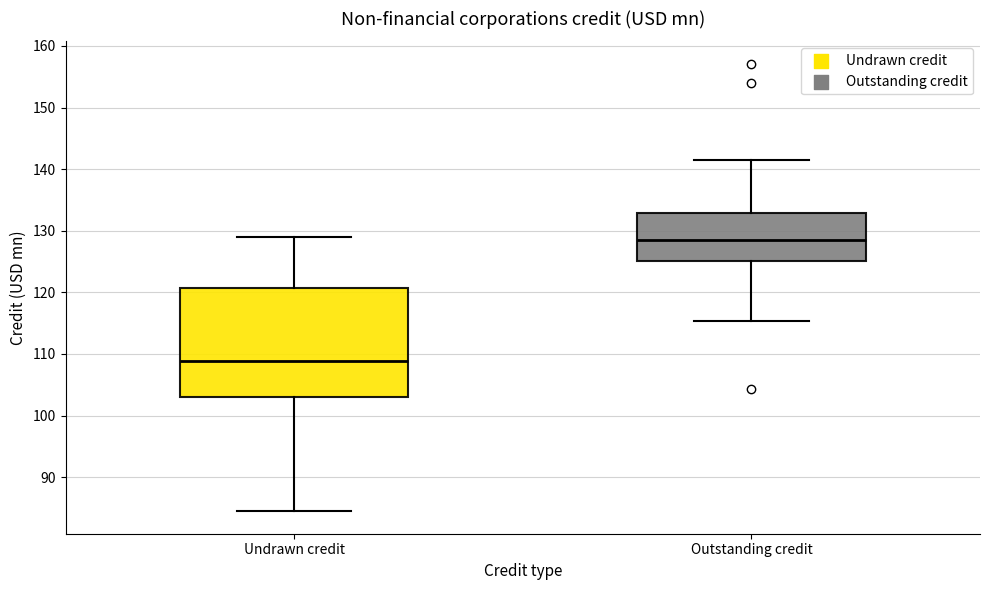

Reading left to right, transcribe this box plot: for each box, give where its median line is, the range the box spans, and where its two whiskers end, as read against the y-axis. The values are not printed on the chart, so give them approximately, as read against the axis.

Undrawn credit: median 109, box 103 to 121, whiskers 84 to 129
Outstanding credit: median 129, box 125 to 133, whiskers 115 to 141